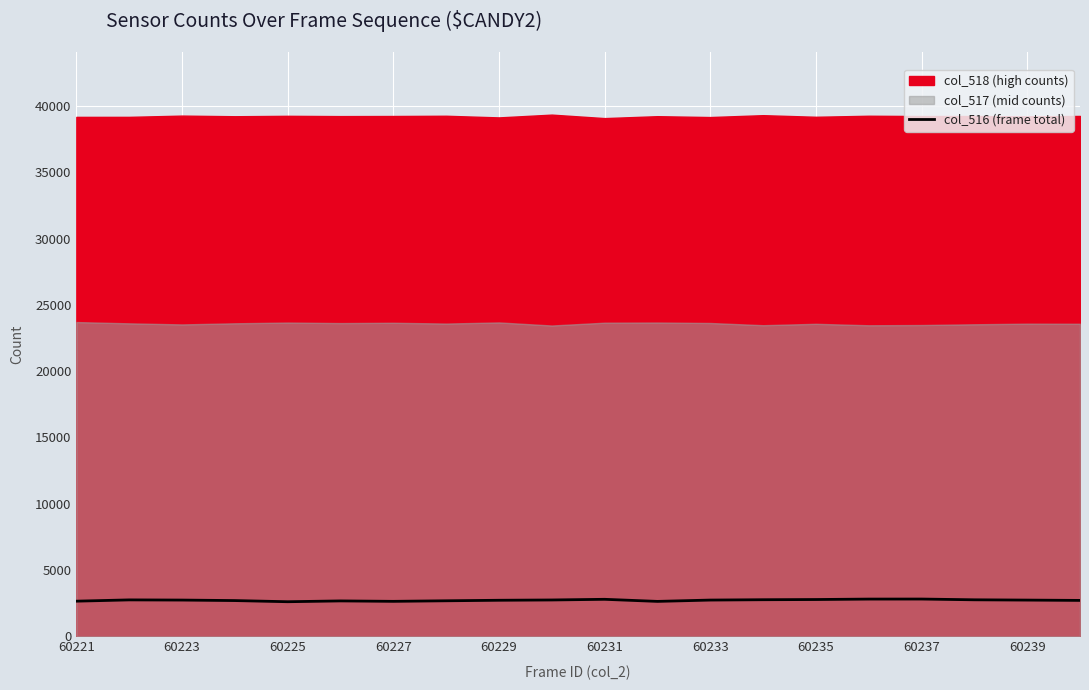

Reading left to right, list all the values displayed in this chart.

2661	2757	2744	2706	2619	2680	2648	2690	2729	2751	2801	2644	2744	2770	2785	2818	2821	2764	2742	2718